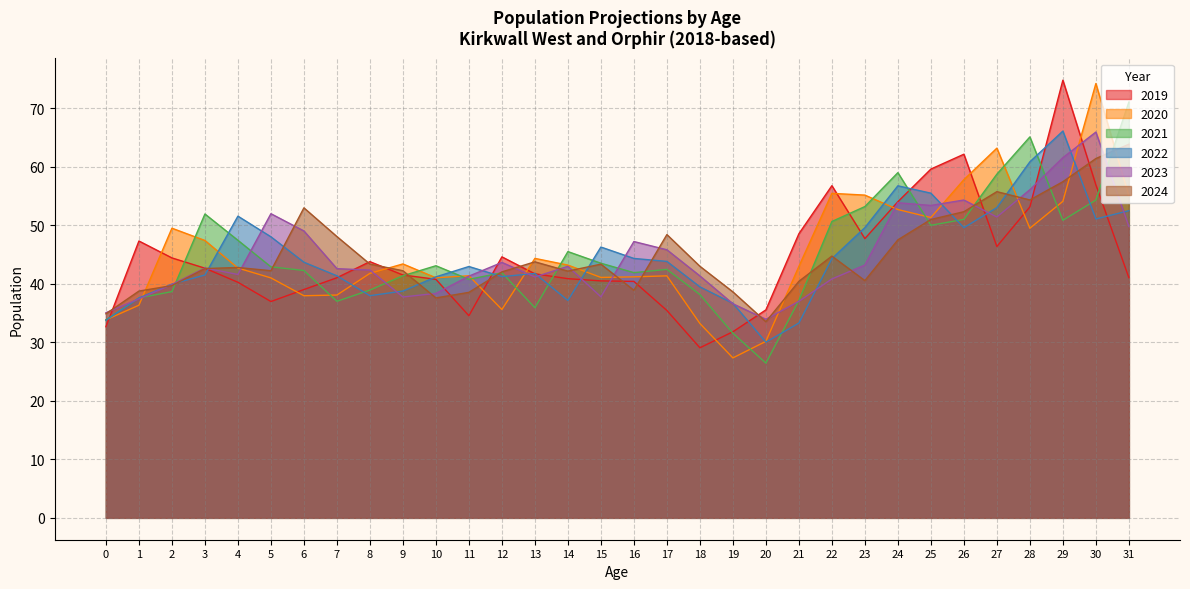

The value of 2020 at 7 is 38.1. True or false?

True